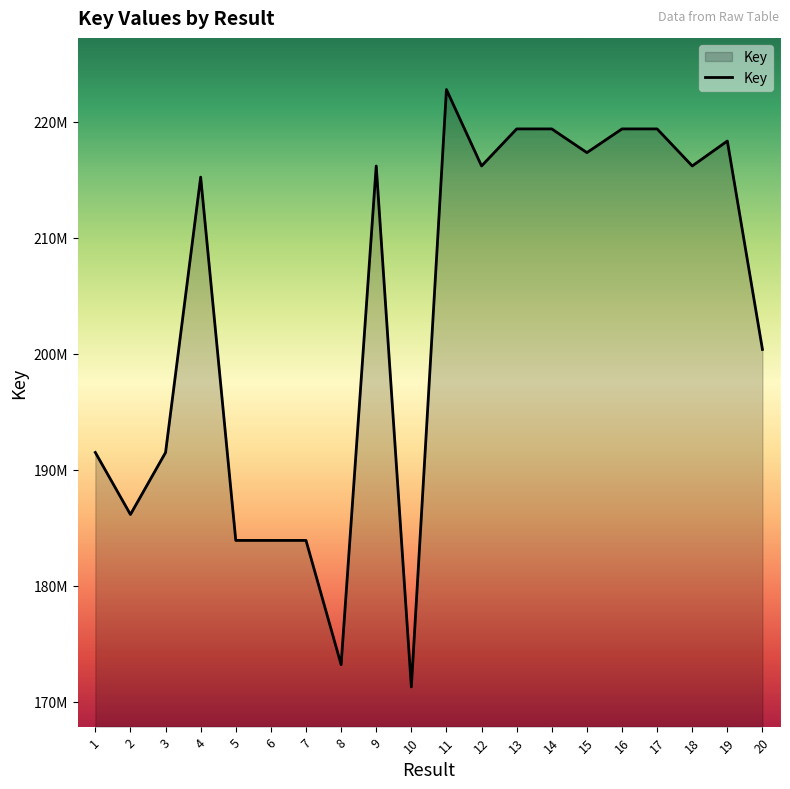

Approximately how many times larger is the value at 2 compared to 10?

1.1